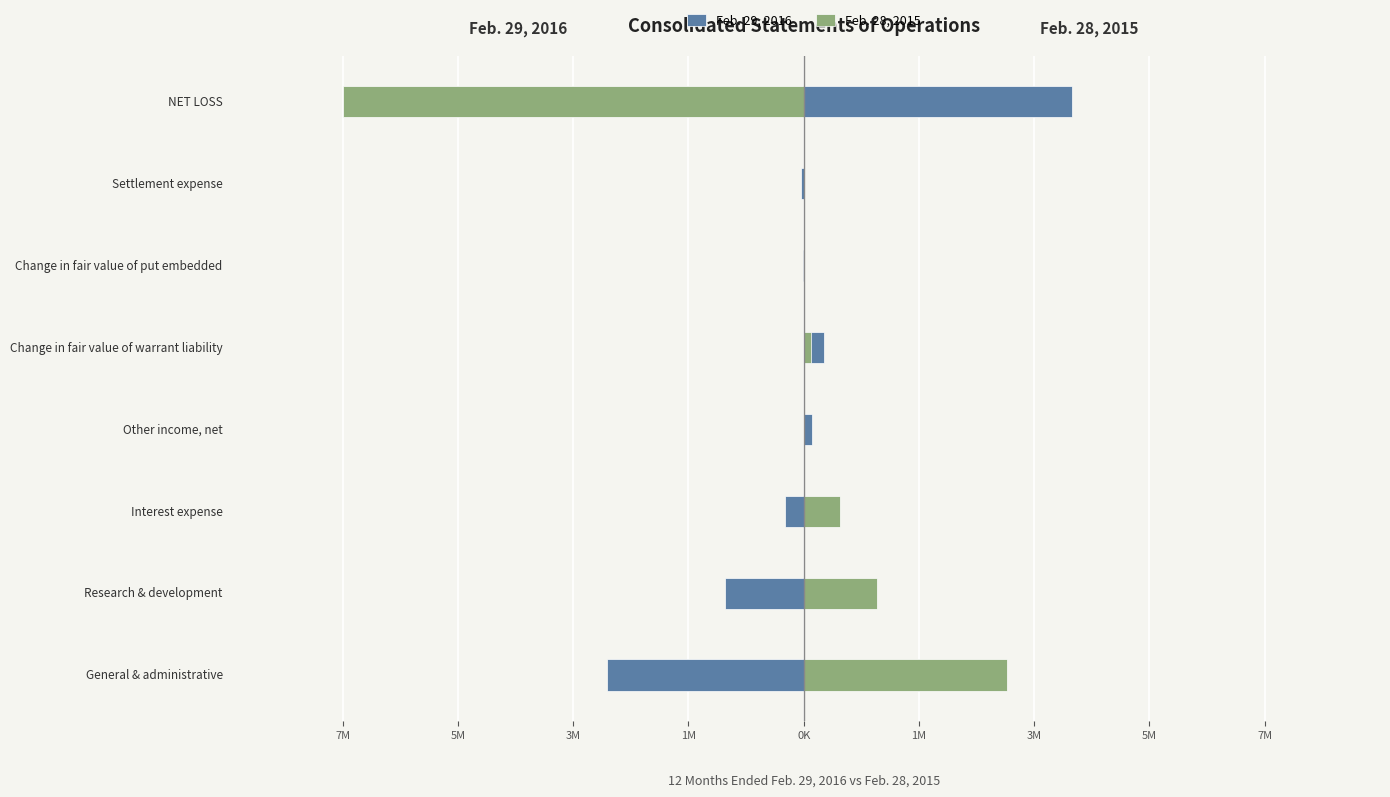

List the series in order of their peak value, lowest first.

Feb. 28, 2015, Feb. 29, 2016